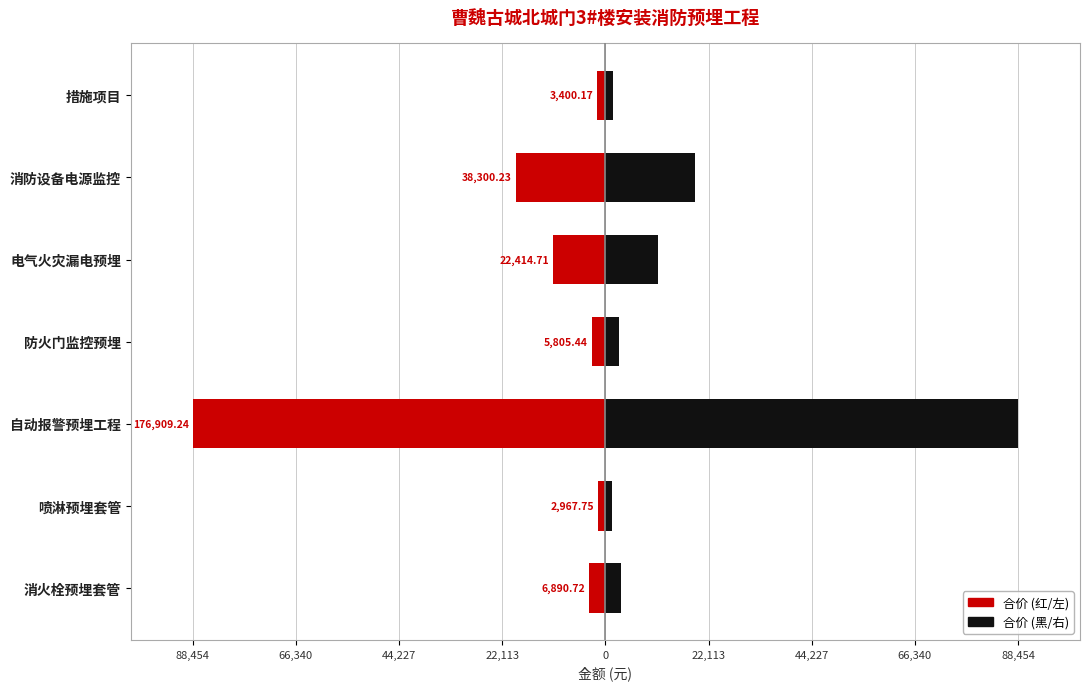

Which series has the largest range (max minus min)?

合价(左)